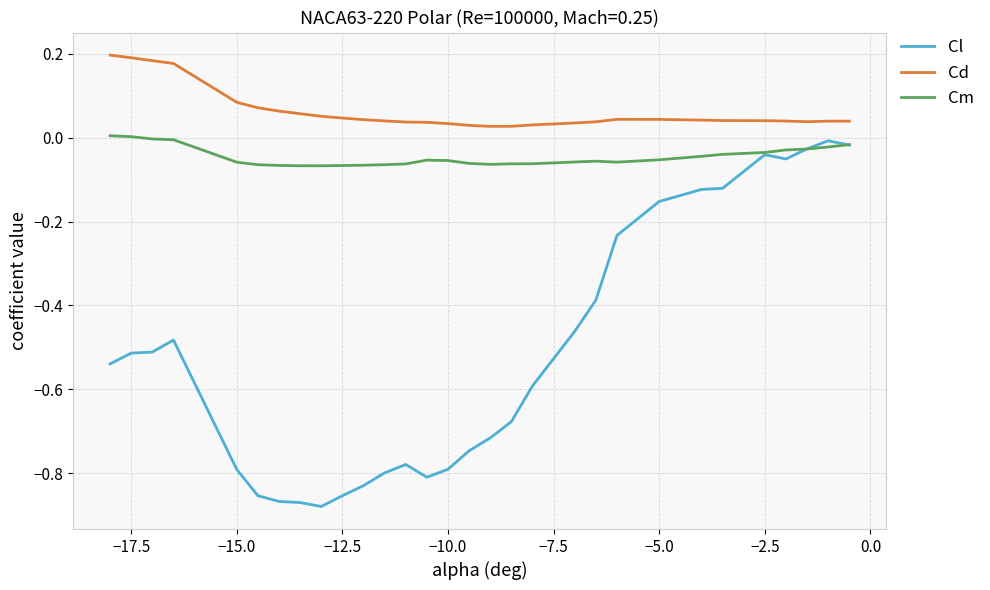

Which series has the largest range (max minus min)?

Cl